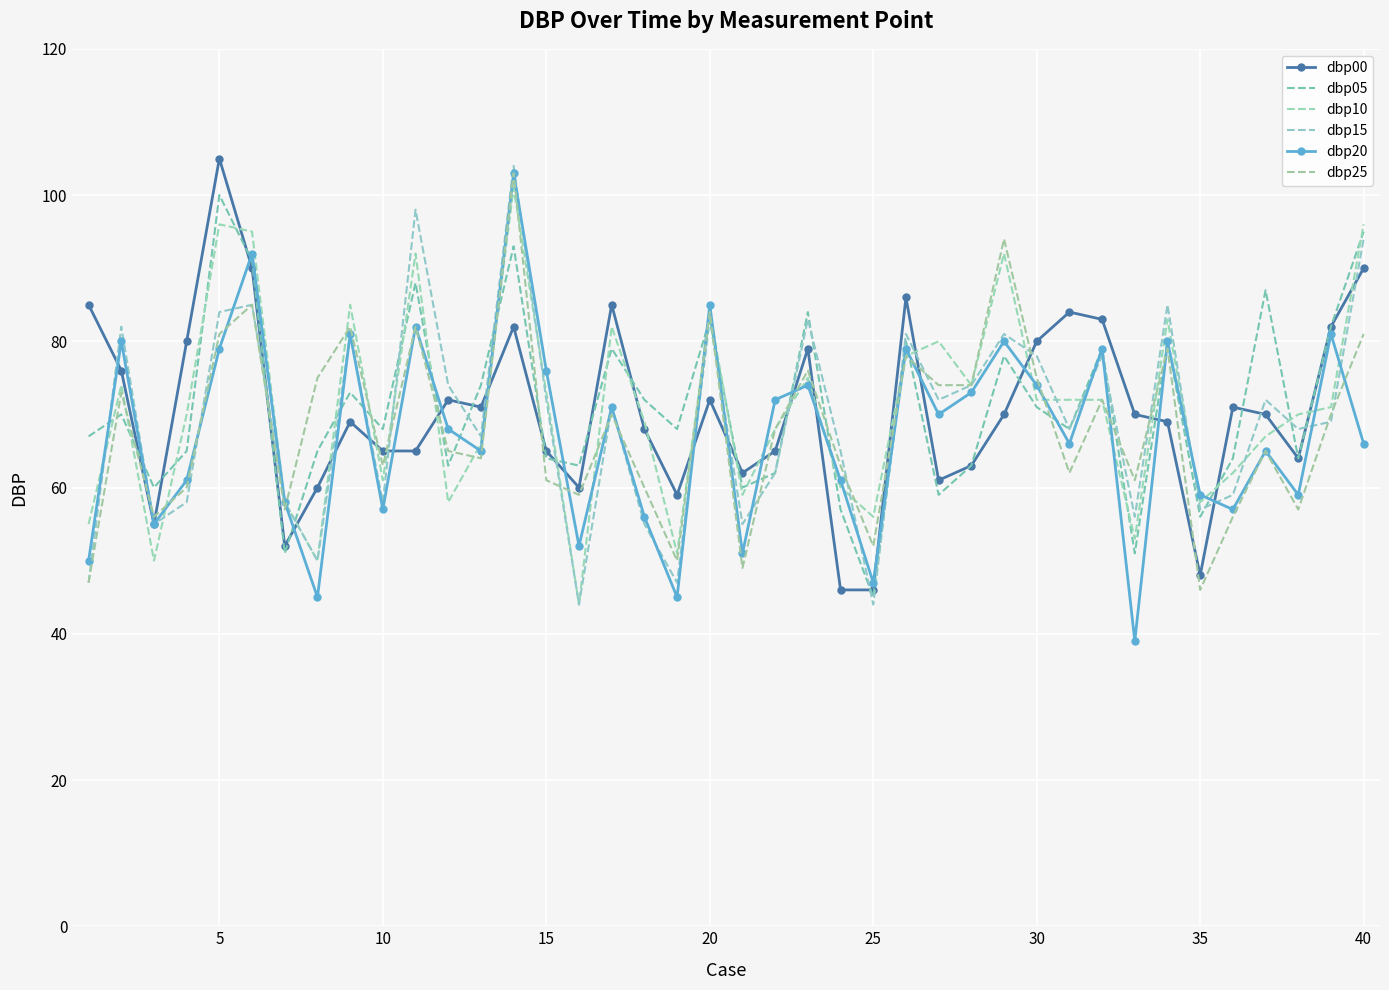

What is the difference between the maximum and minimum values in the dbp10 series?

57